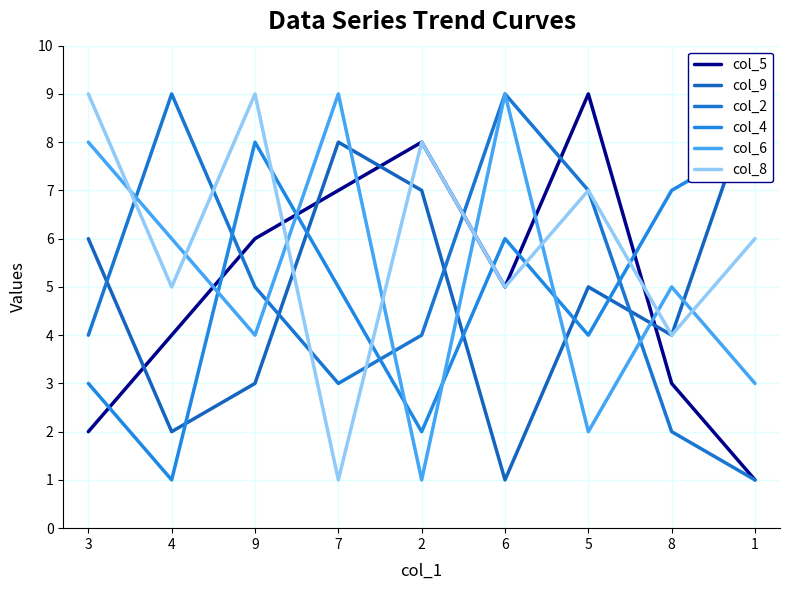

What is the difference between the maximum and minimum values in the col_9 series?

8